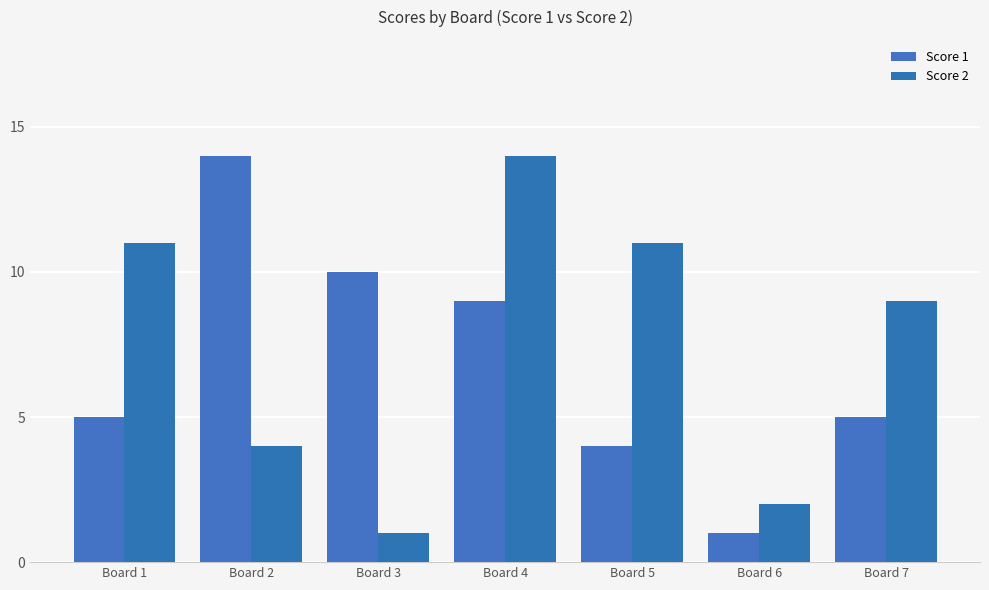

At which category is the sum across all series the highest?

Board 4